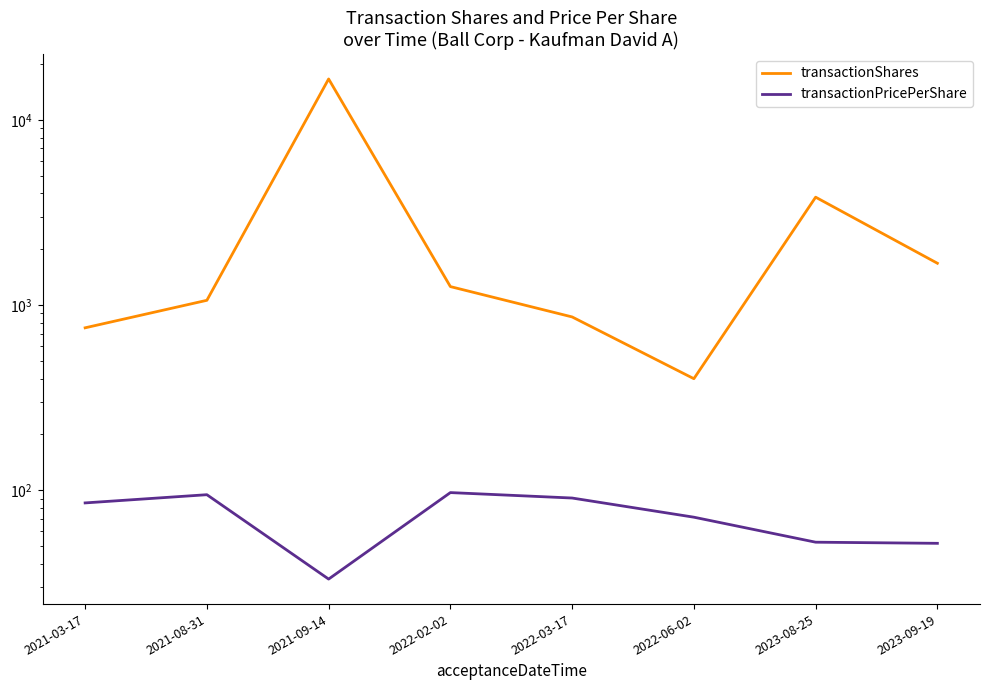

Which series has the widest spread of values?

transactionShares